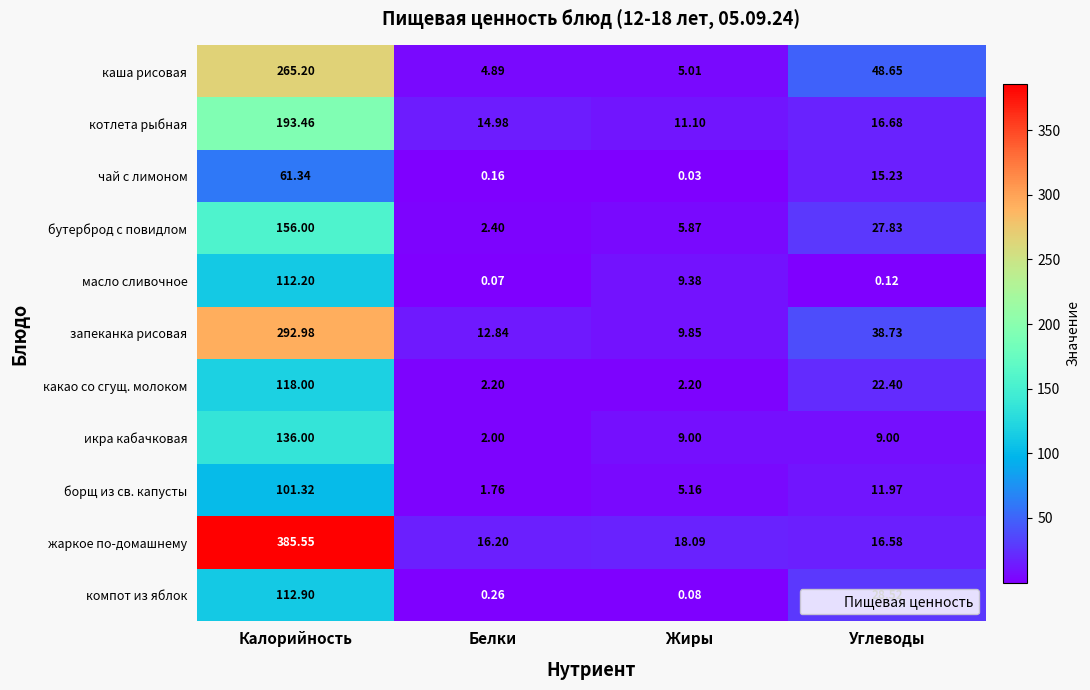

At which category is the sum across all series the highest?

Калорийность